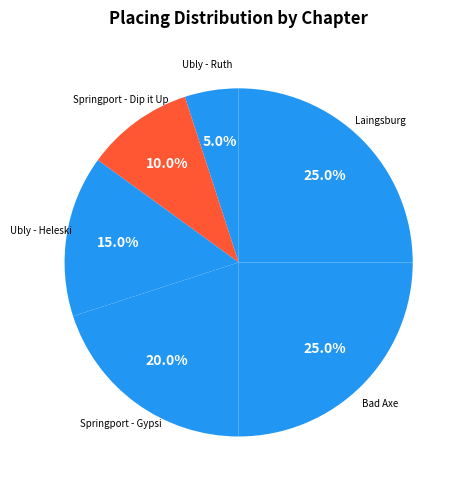

How many slices are in this pie chart?

6